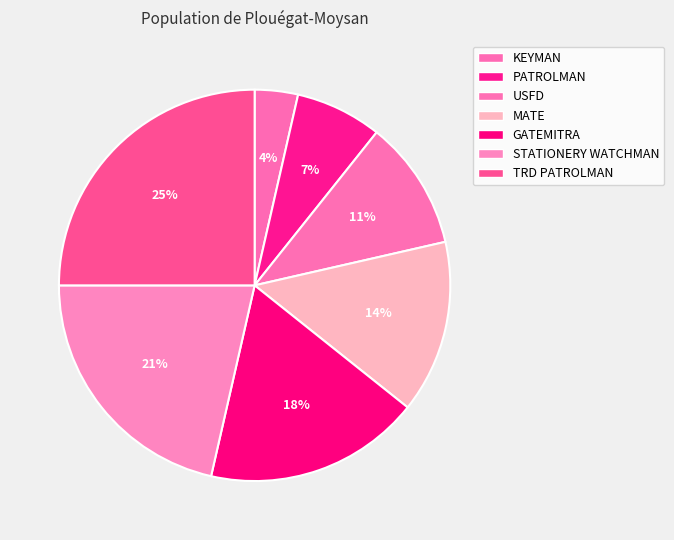

Rank the categories by value from lowest to highest.

KEYMAN, PATROLMAN, USFD, MATE, GATEMITRA, STATIONERY WATCHMAN, TRD PATROLMAN